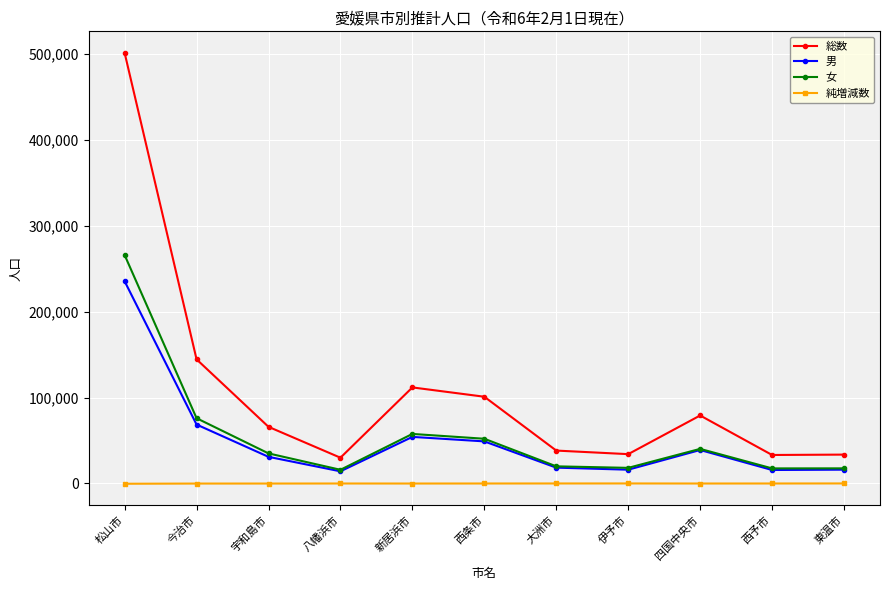

The value of 総数 at 松山市 is 259882. True or false?

False